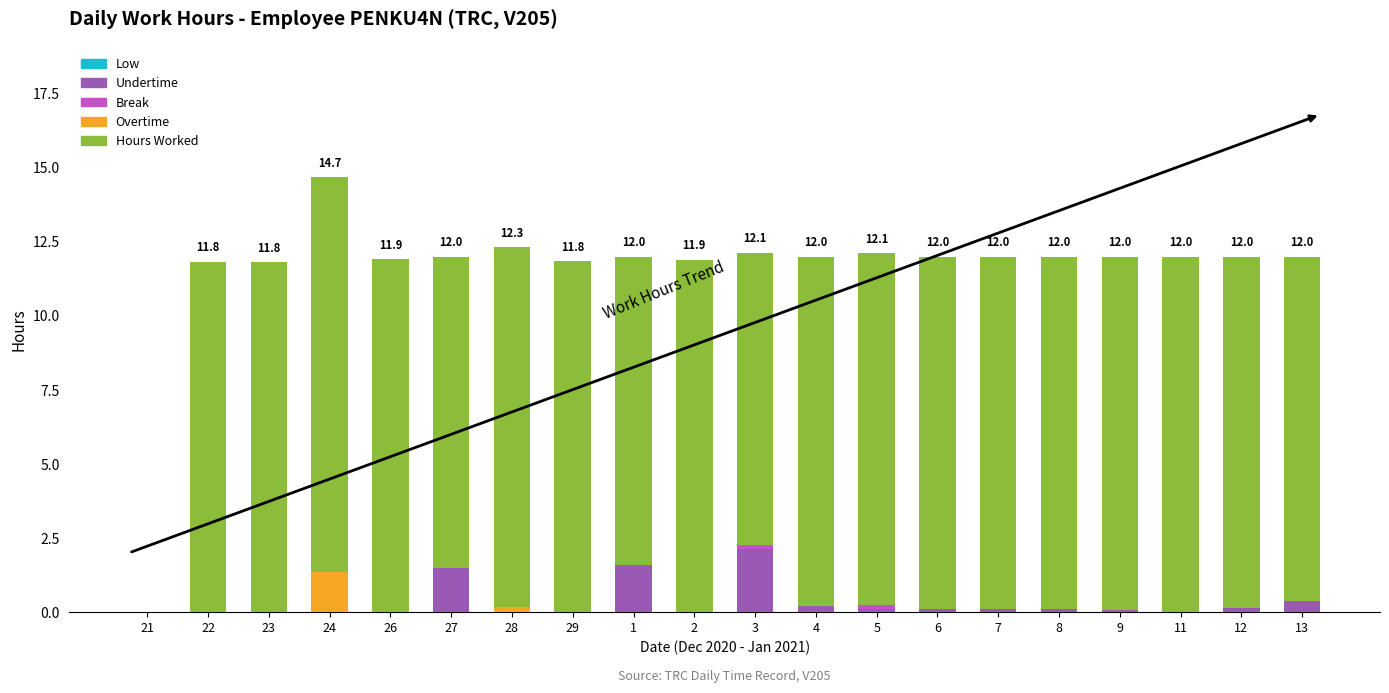

How many categories are shown in the chart?

20